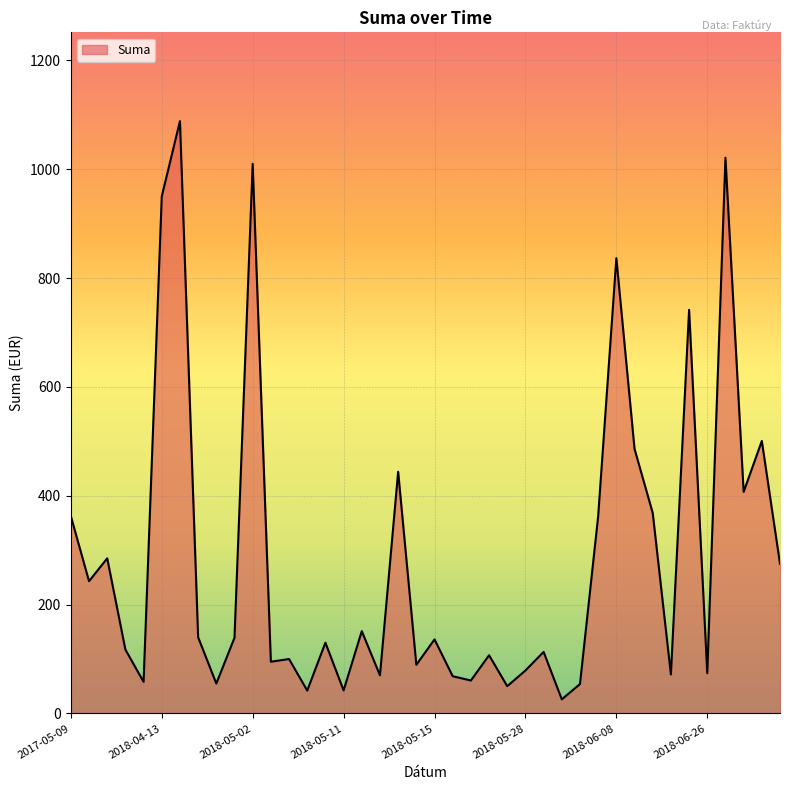

What is the maximum value shown in the chart?

1088.2